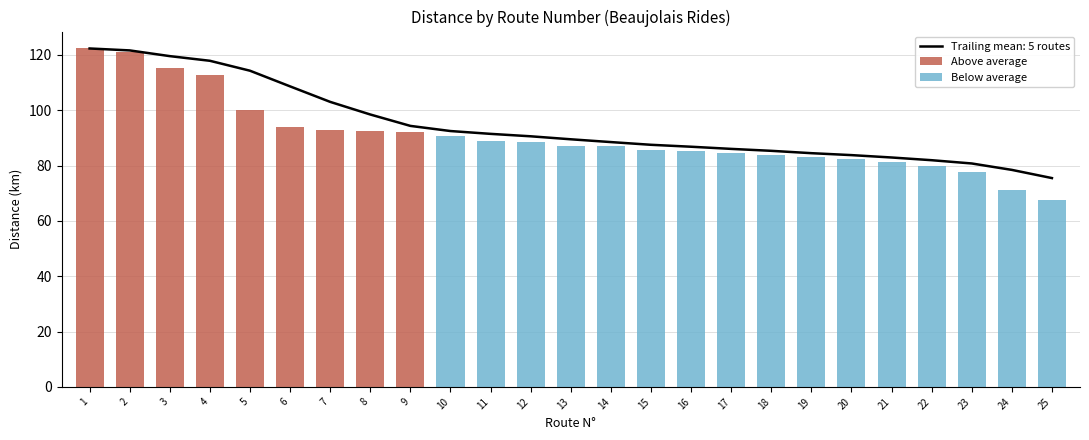

The value of Below average at 10 is 90.6. True or false?

True